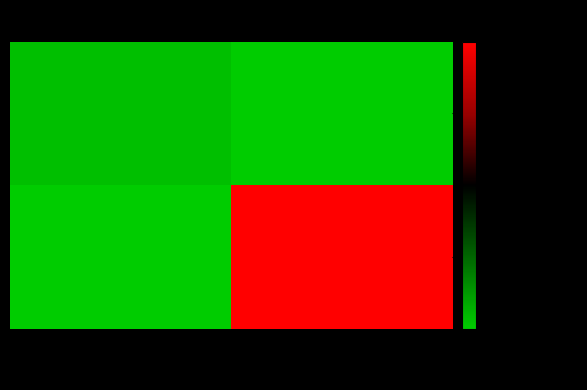

At which category is the sum across all series the highest?

1